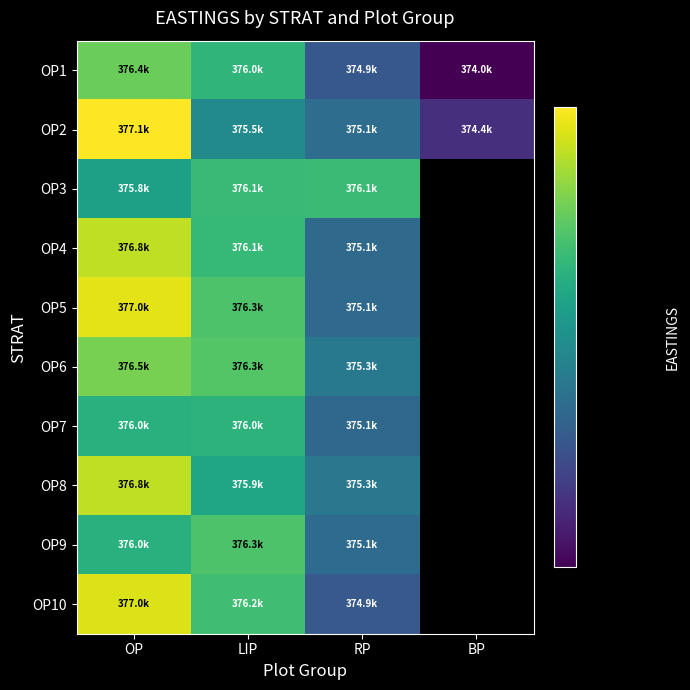

Reading left to right, what are all the values shown in this chart?

OP1: OP=376425.1	LIP=376044.1	RP=374858.8	BP=373996.2
OP2: OP=377134.2	LIP=375499.0	RP=375112.8	BP=374414.3
OP3: OP=375774.2	LIP=376102.3	RP=376128.8	BP=0.0
OP4: OP=376827.3	LIP=376091.7	RP=375081.0	BP=0.0
OP5: OP=377007.2	LIP=376250.5	RP=375065.1	BP=0.0
OP6: OP=376483.3	LIP=376287.5	RP=375260.9	BP=0.0
OP7: OP=375980.6	LIP=376022.9	RP=375054.5	BP=0.0
OP8: OP=376837.8	LIP=375853.6	RP=375250.3	BP=0.0
OP9: OP=375985.9	LIP=376255.8	RP=375091.6	BP=0.0
OP10: OP=376970.1	LIP=376165.8	RP=374874.6	BP=0.0